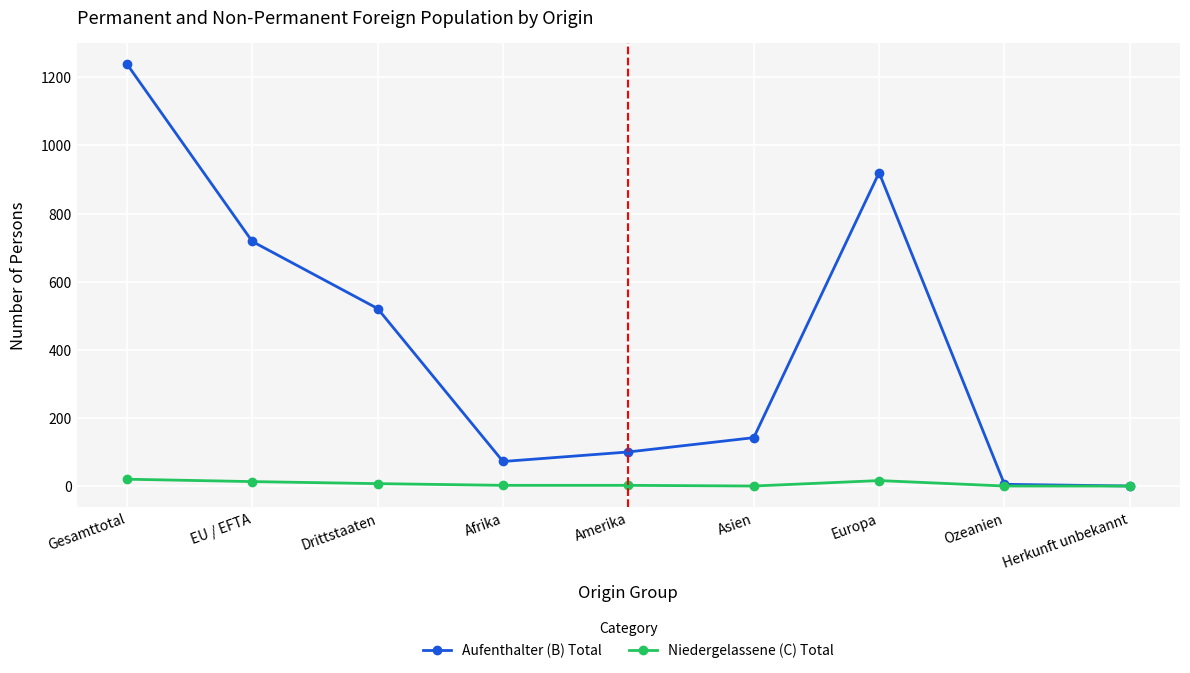

What is the value of the Aufenthalter (B) Total point at the 6th from the left?

142